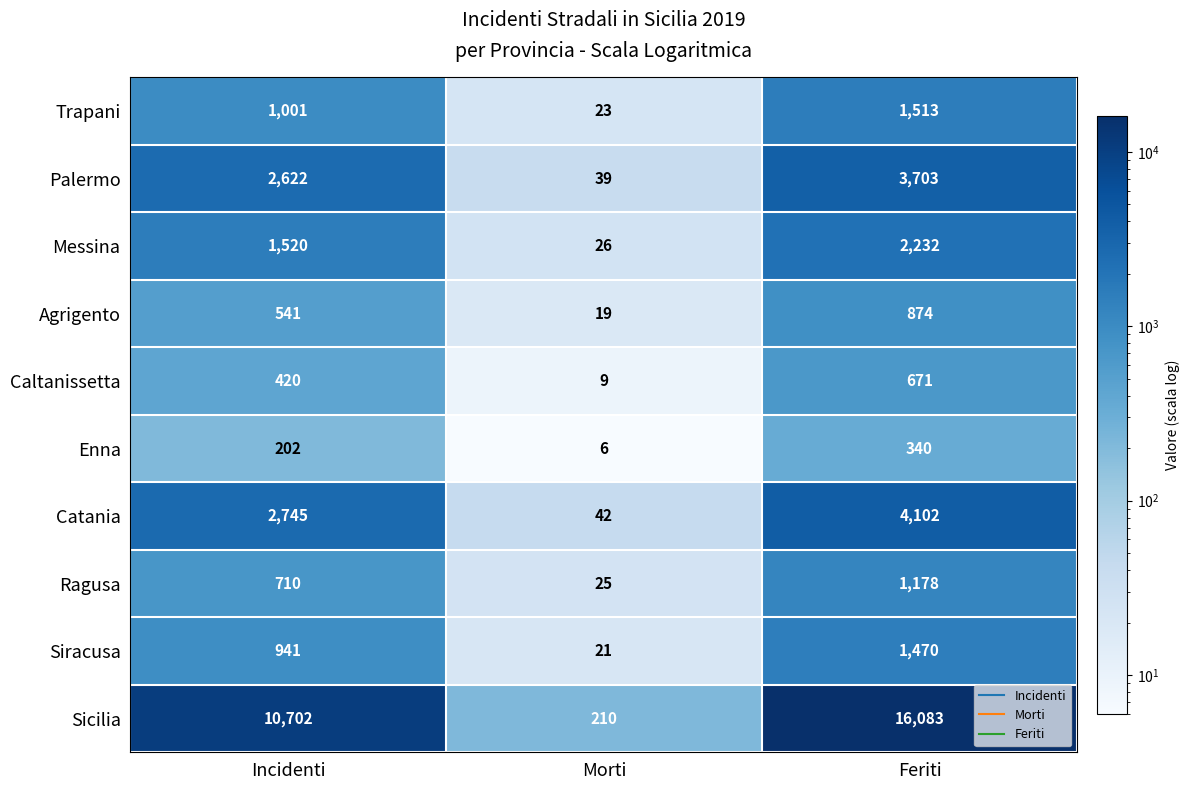

How many data points does each series have?

3